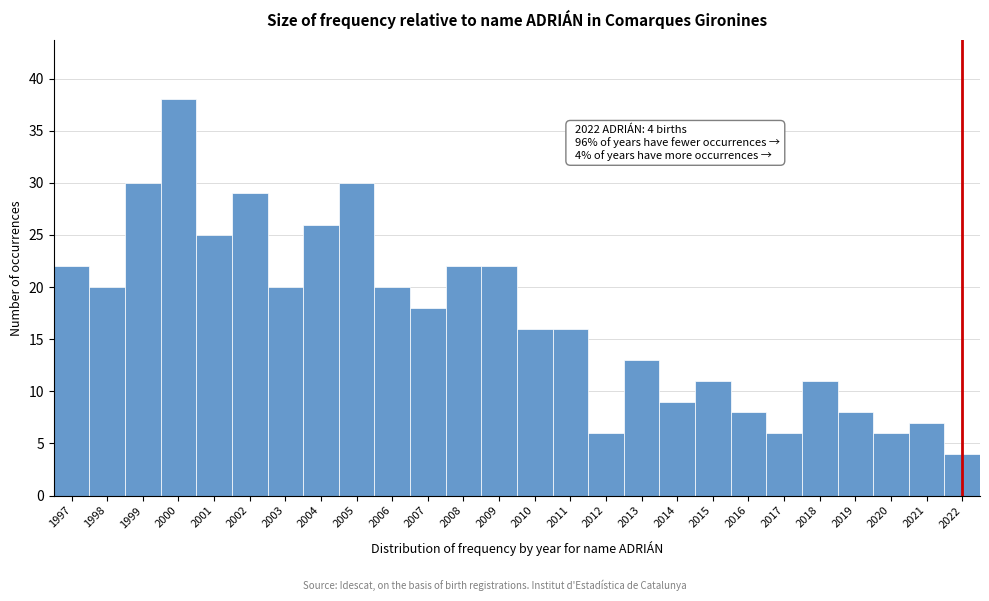

Reading left to right, transcribe all the data shown in this chart.

1997=22	1998=20	1999=30	2000=38	2001=25	2002=29	2003=20	2004=26	2005=30	2006=20	2007=18	2008=22	2009=22	2010=16	2011=16	2012=6	2013=13	2014=9	2015=11	2016=8	2017=6	2018=11	2019=8	2020=6	2021=7	2022=4